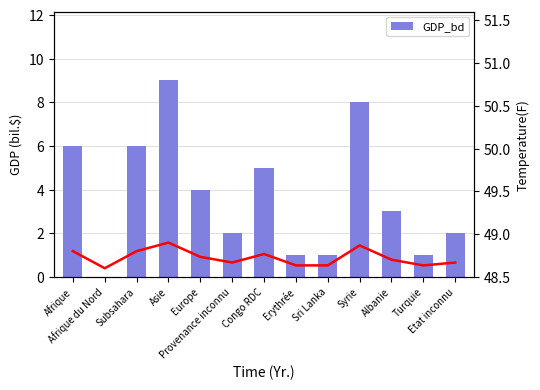

Reading left to right, transcribe all the data shown in this chart.

6	0	6	9	4	2	5	1	1	8	3	1	2